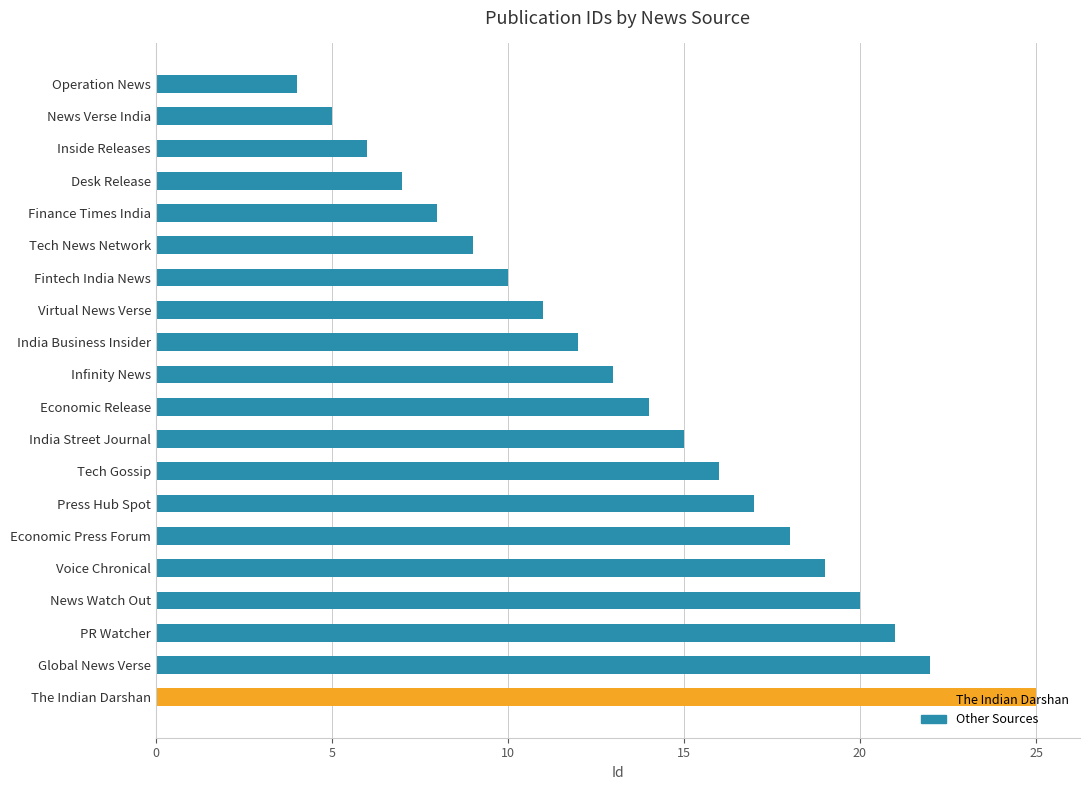

Approximately how many times larger is the value at Tech News Network compared to India Street Journal?

0.6